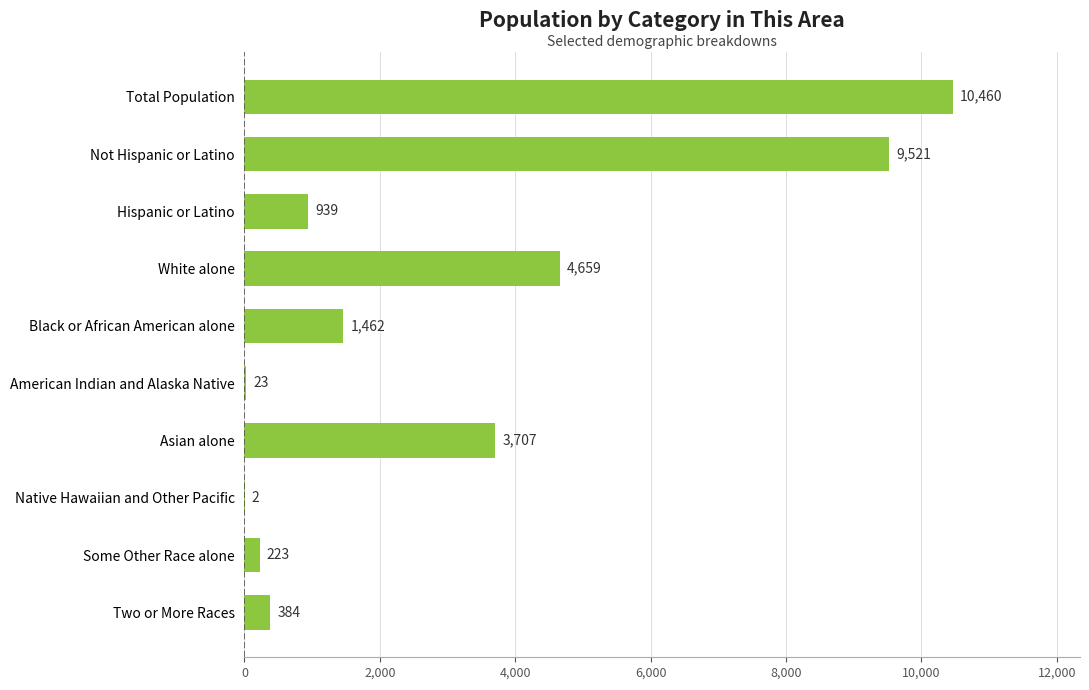

At which category does the chart reach its peak across all series?

Total Population